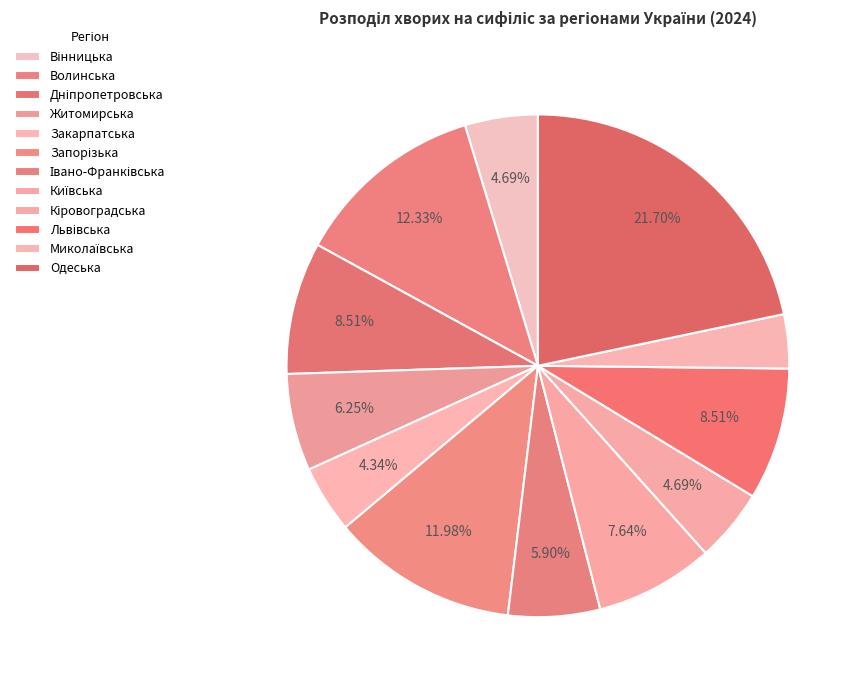

Does Львівська represent more than half of the total?

No